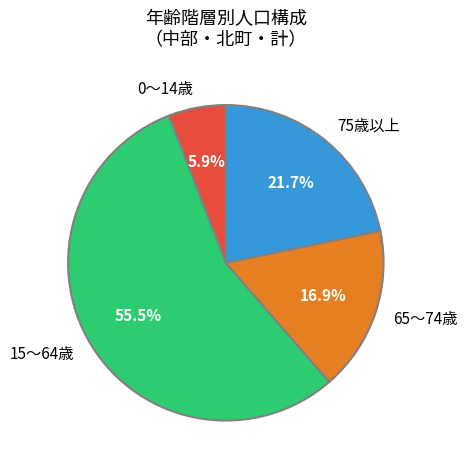

Which slice represents more than half of the pie?

15～64歳